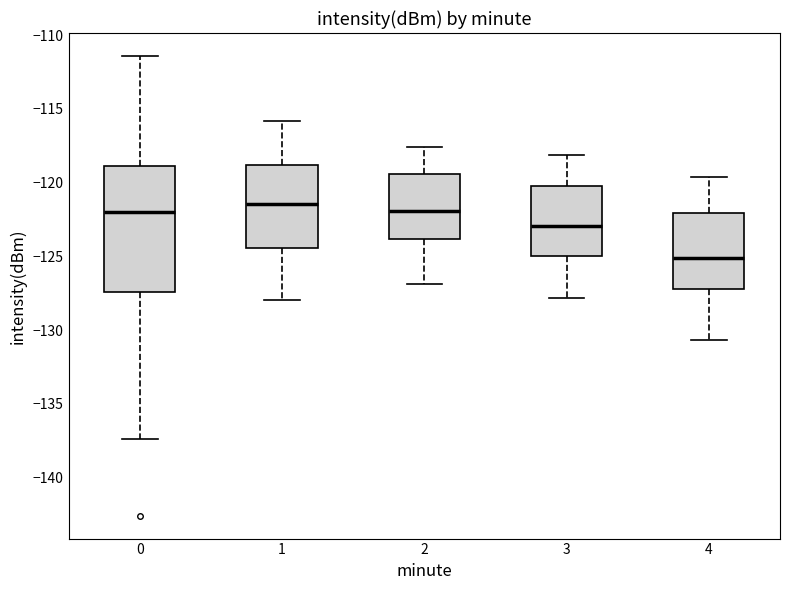

Where is the lower edge of the box at x = 2 on the y-axis? The values are not printed on the chart, so give them approximately, as read against the axis.

-124.0